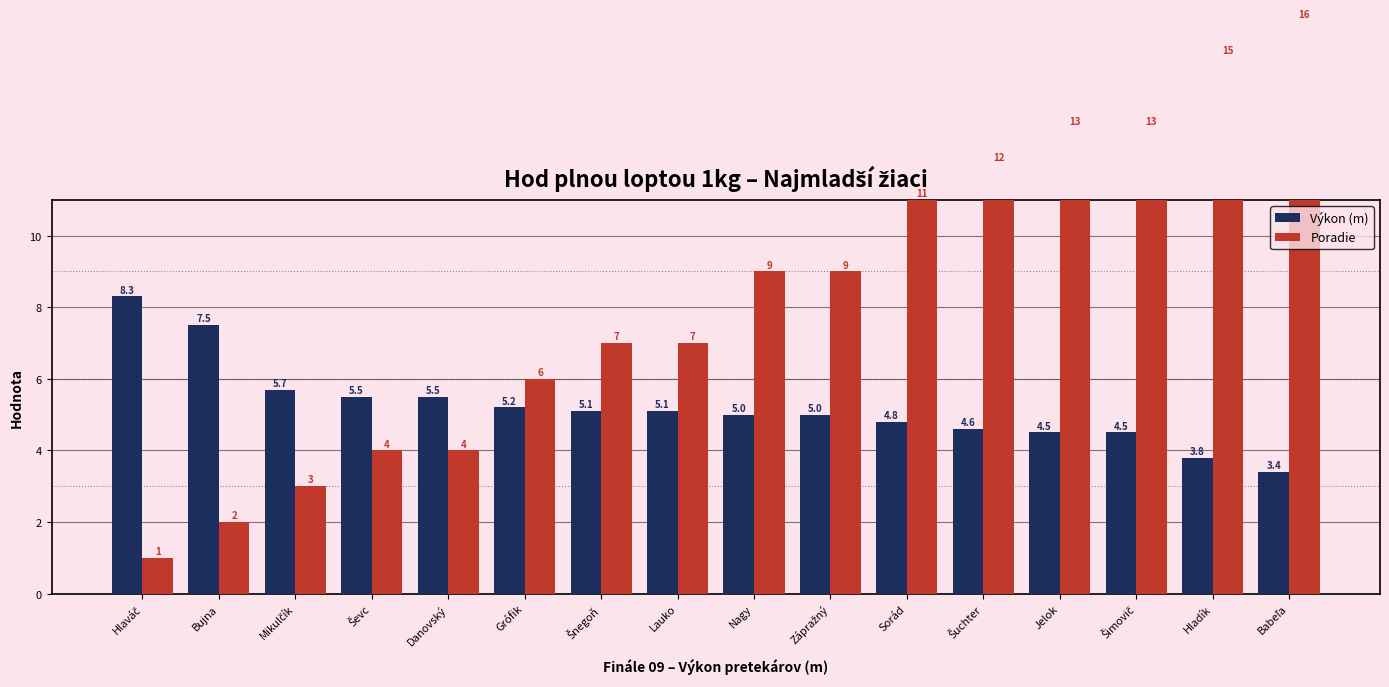

What is the minimum value shown in the chart?

1.0